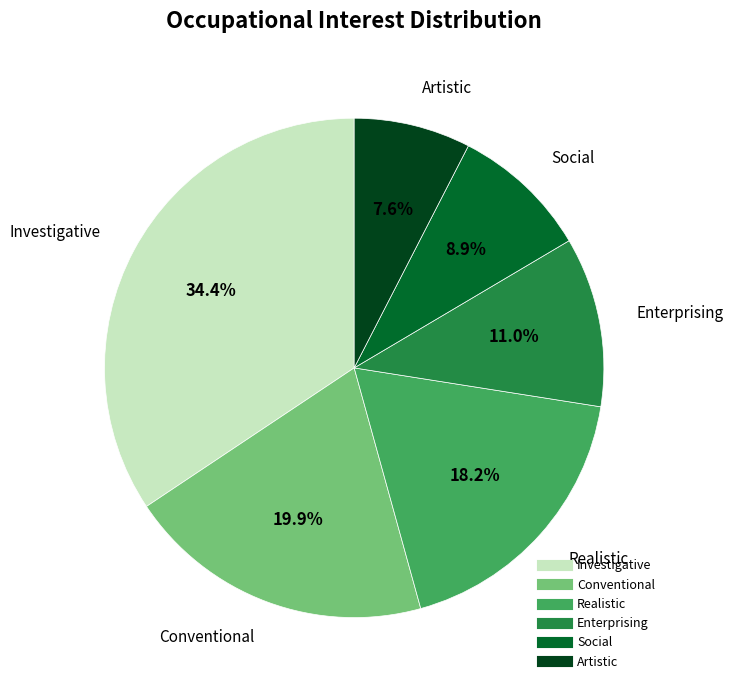

Rank the categories by value from highest to lowest.

Investigative, Conventional, Realistic, Enterprising, Social, Artistic